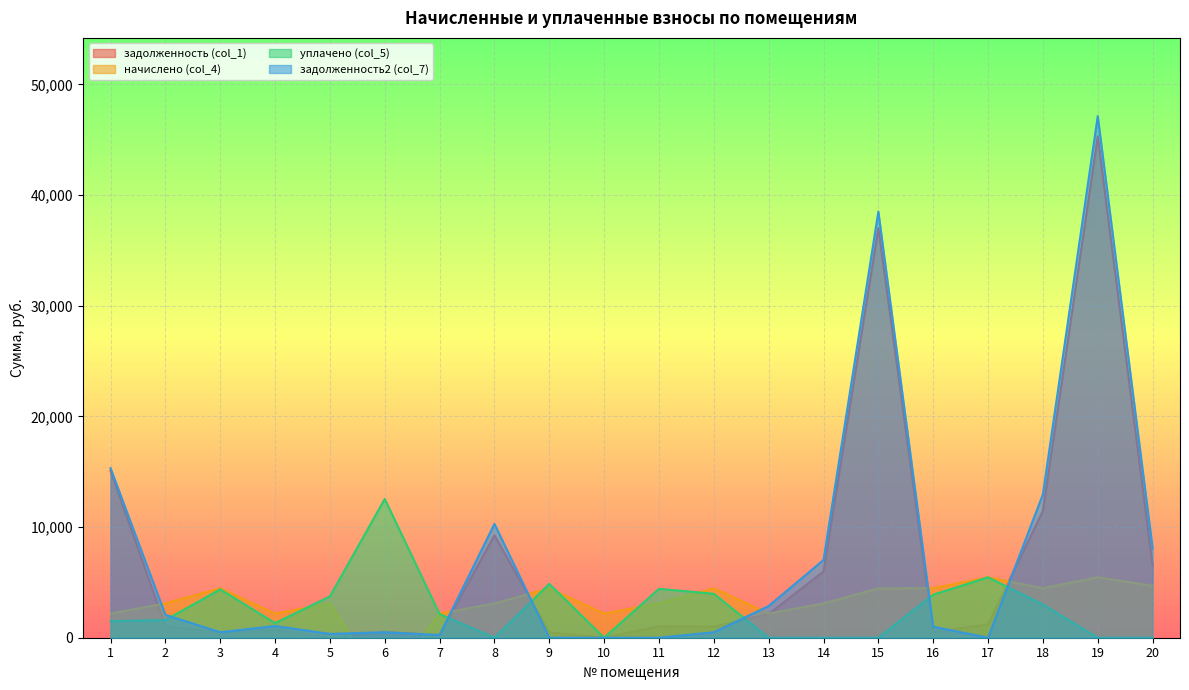

How many positive values does the задолженность2 (col_7) series have?

18